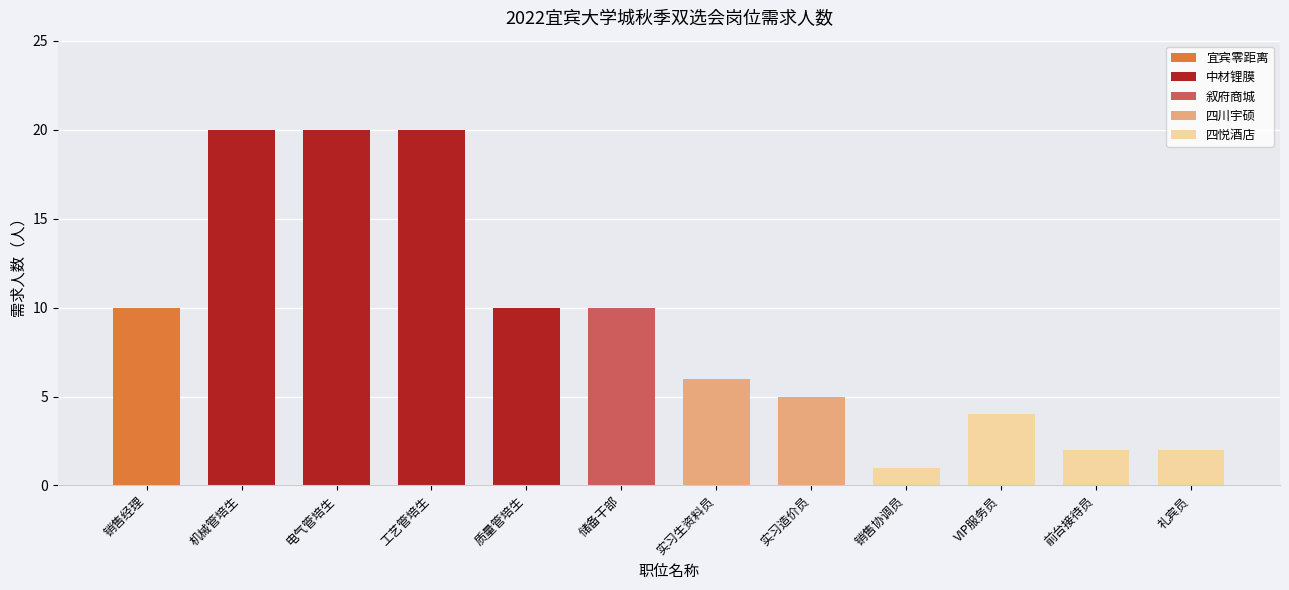

What is the average value?

9